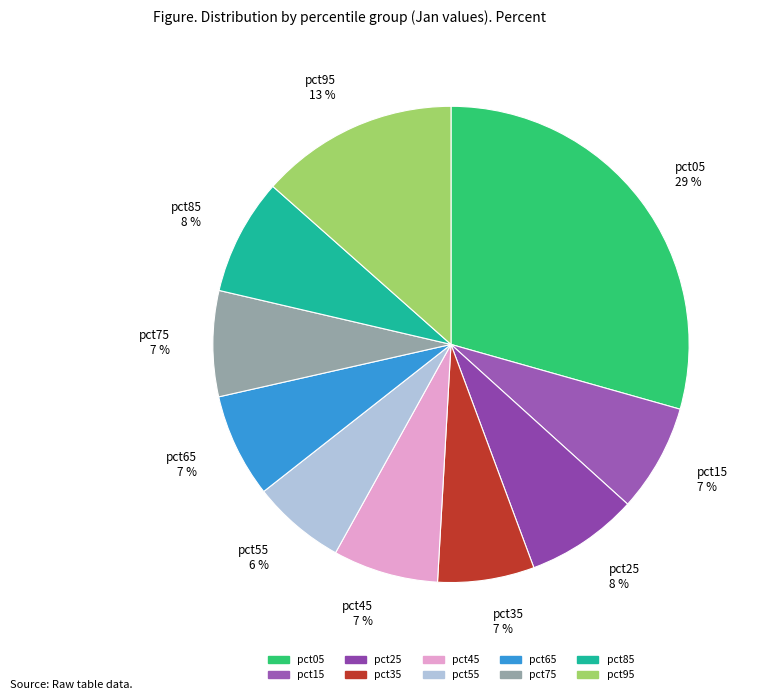

How many slices are in this pie chart?

10